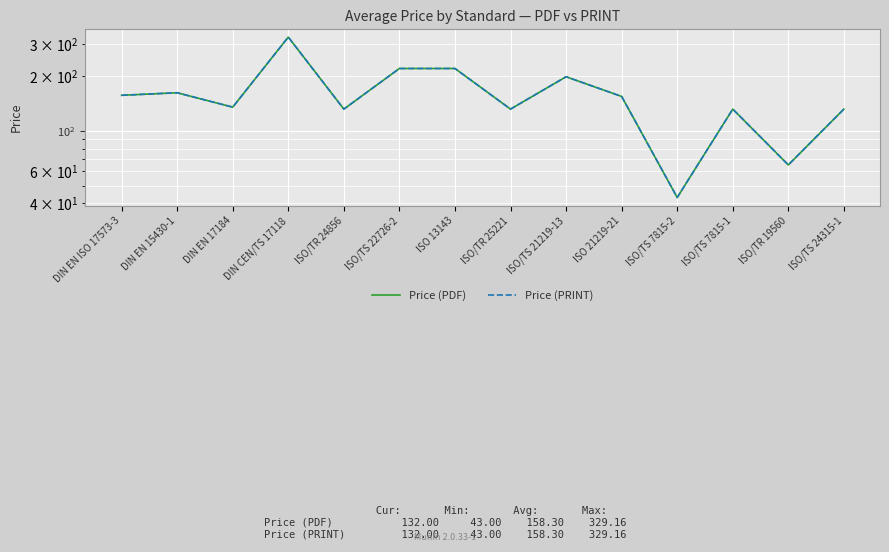

True or false: Price (PDF) has a value of 132.0 at ISO/TR 25221.

True